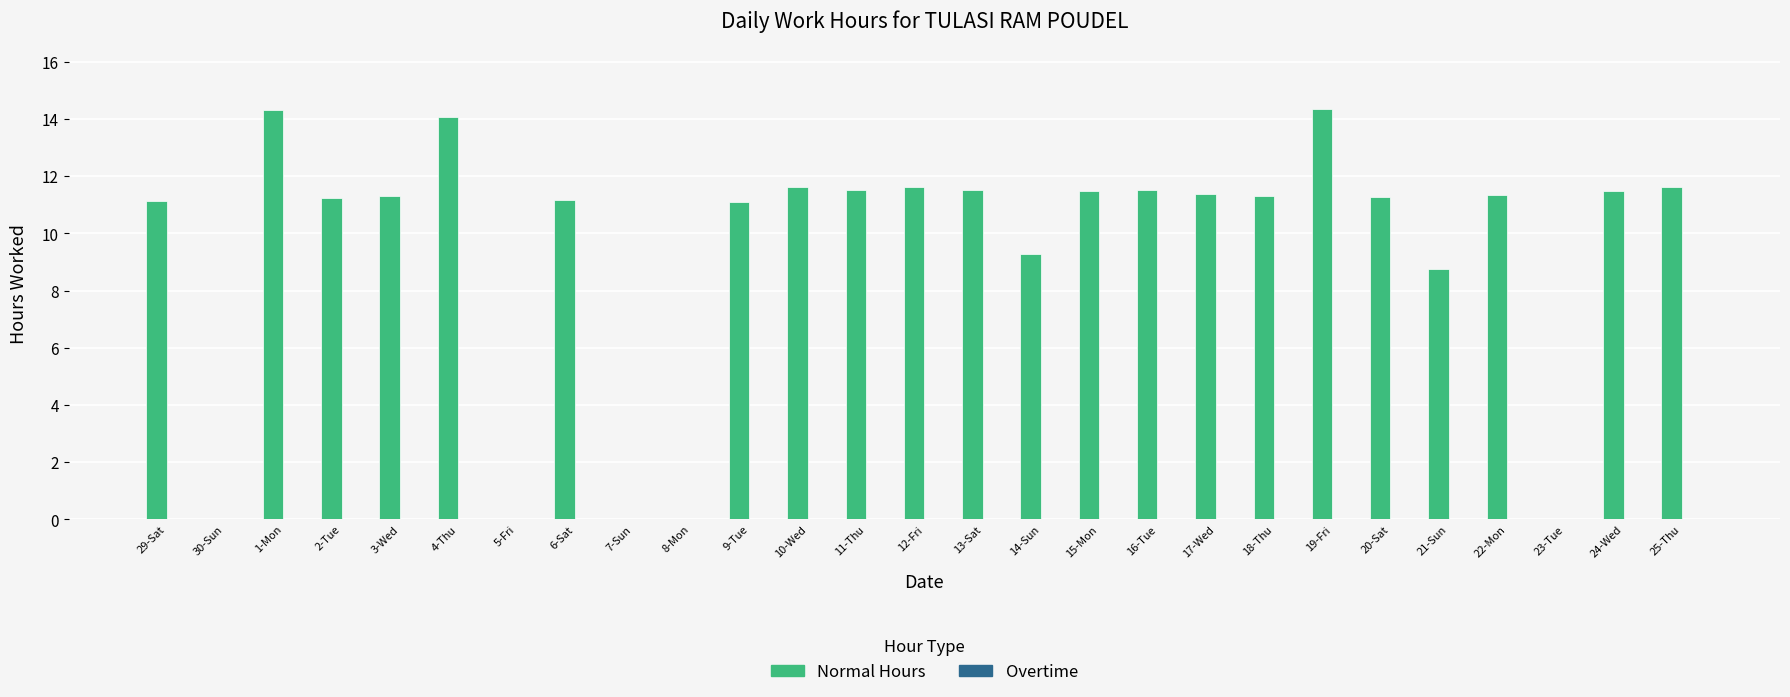

What is the sum of all values?

254.4